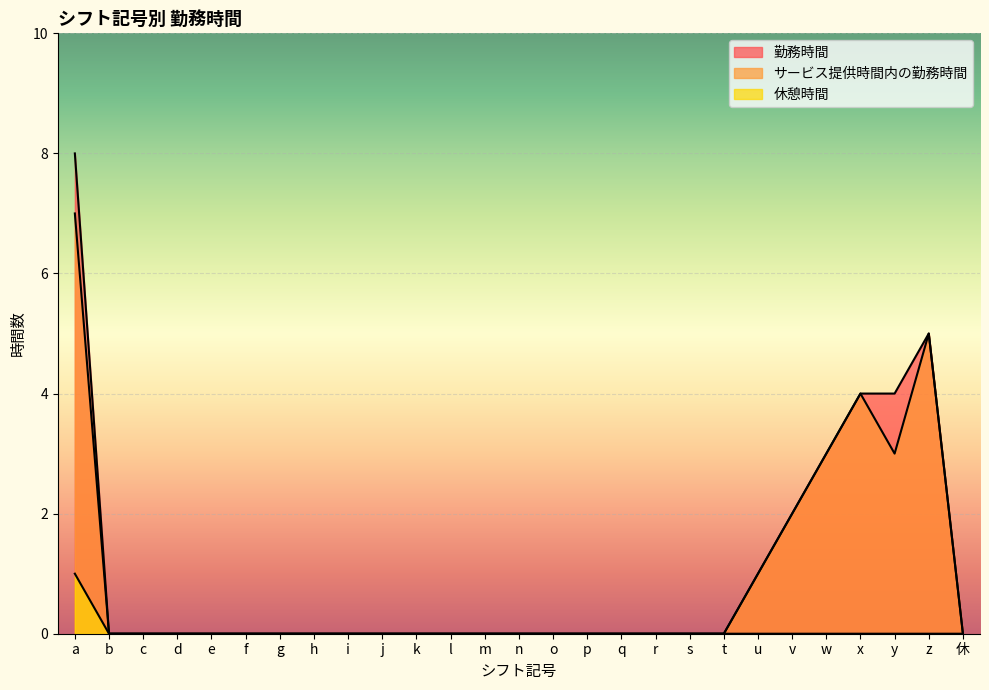

What is the label of the 23rd point from the left?

w